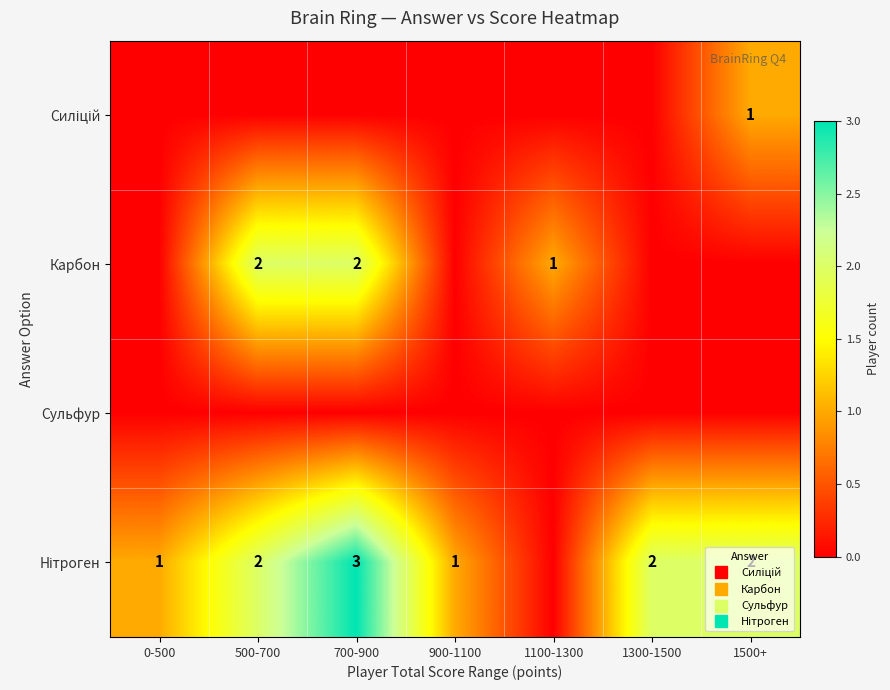

Is the value of Нітроген at 700-900 greater than the value of Карбон at 900-1100?

Yes